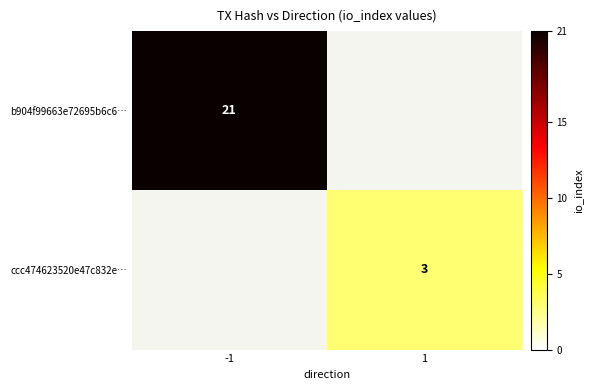

Is it true that b904f99663e72695b6c6… equals 33 at -1?

False